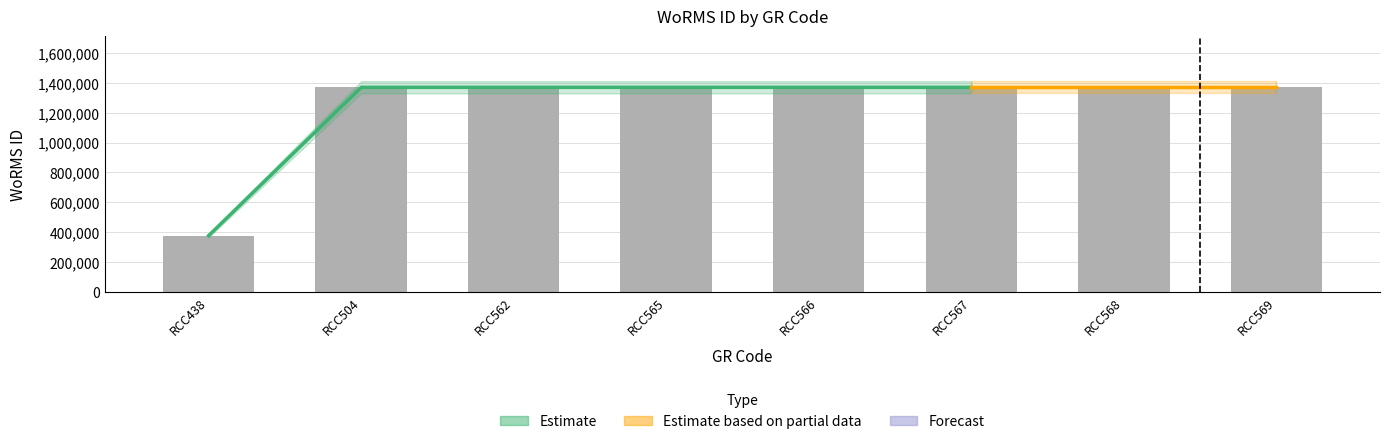

List the labels in order of value, smallest first.

RCC438, RCC504, RCC562, RCC565, RCC566, RCC567, RCC568, RCC569